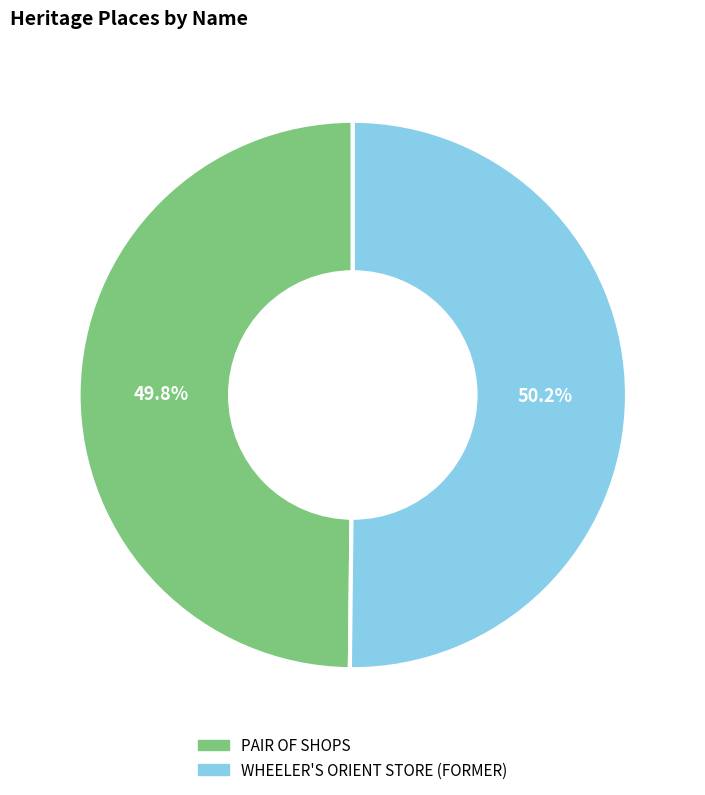

How much of the chart is everything except WHEELER'S ORIENT STORE (FORMER)?

49.8%